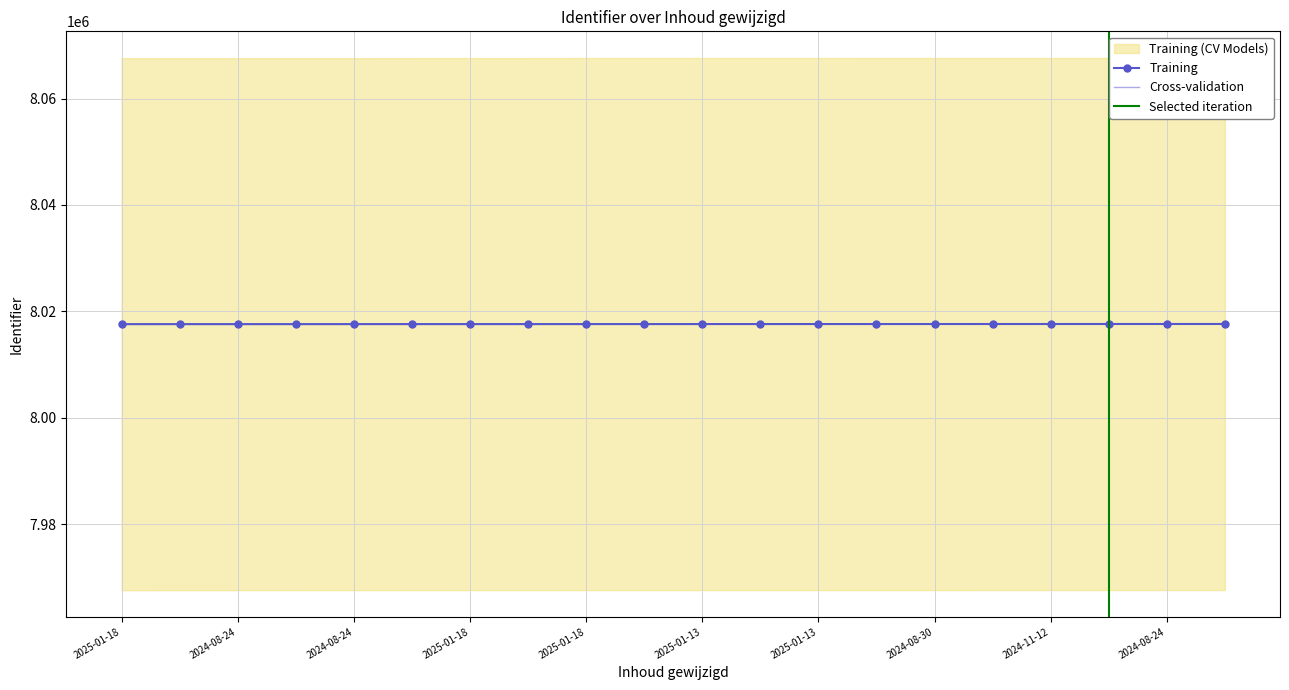

Does the chart have visible grid lines?

Yes